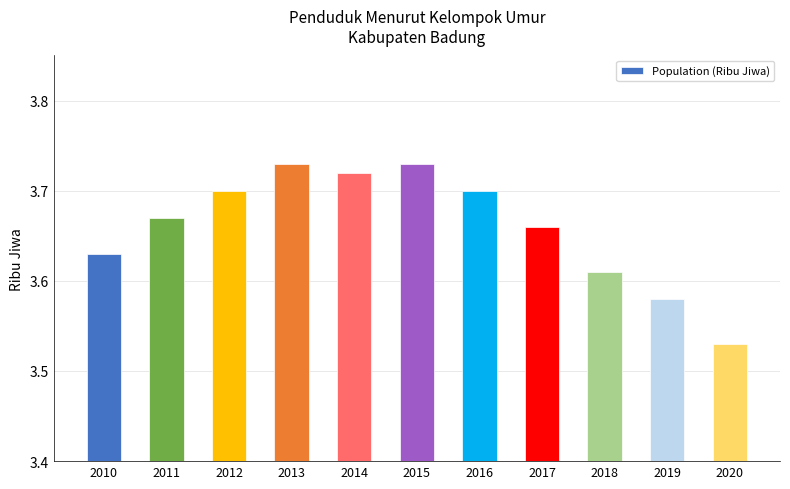

Count the values in the range 3 to 4.

11